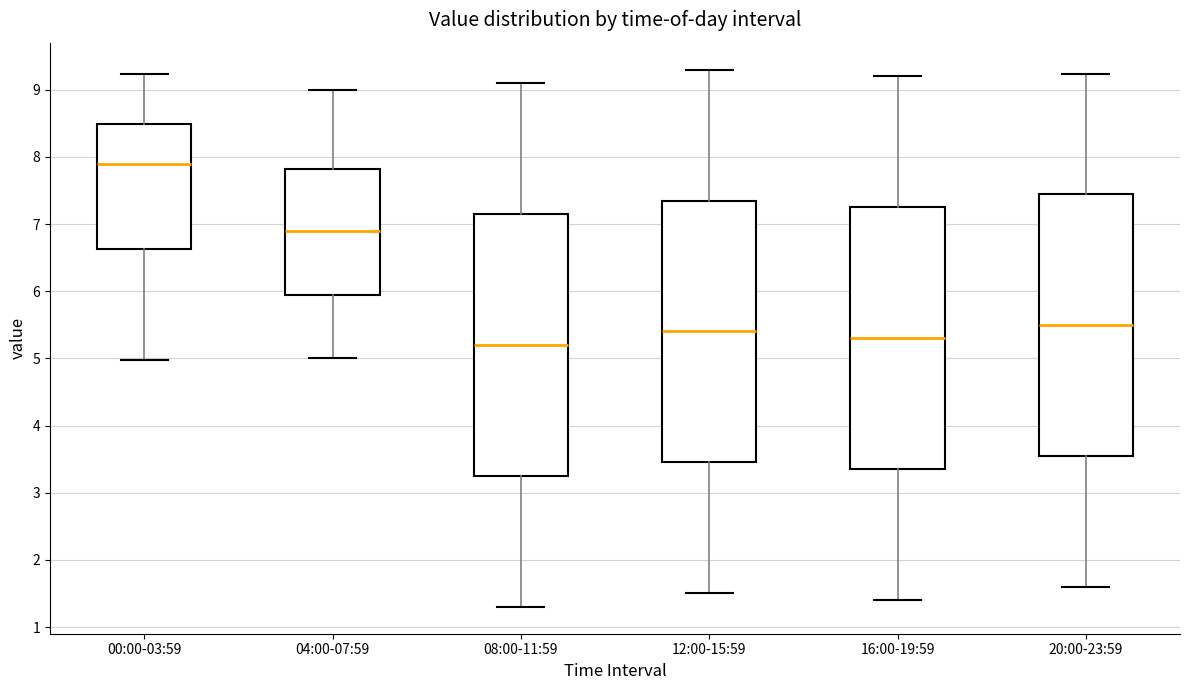

Reading left to right, transcribe this box plot: for each box, give where its median line is, the range the box spans, and where its two whiskers end, as read against the y-axis. The values are not printed on the chart, so give them approximately, as read against the axis.

00:00-03:59: median 7.9, box 6.6 to 8.5, whiskers 5.0 to 9.2
04:00-07:59: median 6.9, box 6.0 to 7.8, whiskers 5.0 to 9.0
08:00-11:59: median 5.2, box 3.3 to 7.2, whiskers 1.3 to 9.1
12:00-15:59: median 5.4, box 3.5 to 7.4, whiskers 1.5 to 9.3
16:00-19:59: median 5.3, box 3.4 to 7.3, whiskers 1.4 to 9.2
20:00-23:59: median 5.5, box 3.6 to 7.5, whiskers 1.6 to 9.2